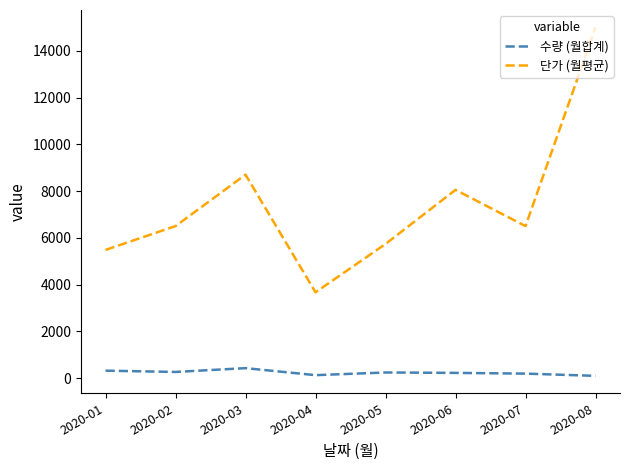

At how many categories does at least one series exceed 10870?

1